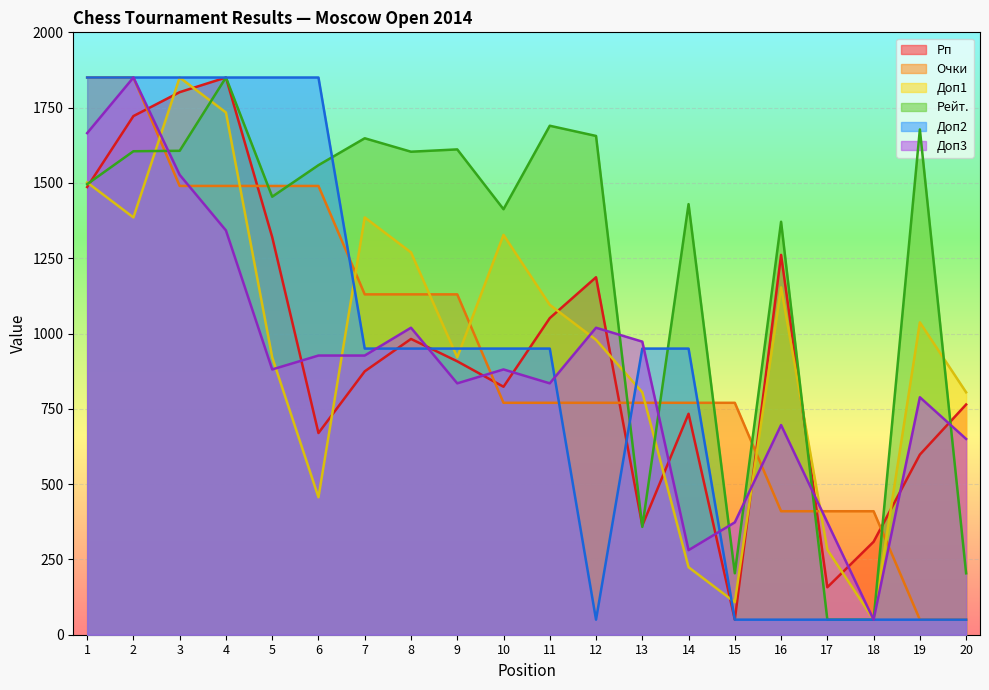

Which has a higher value, 9 or 19?

9